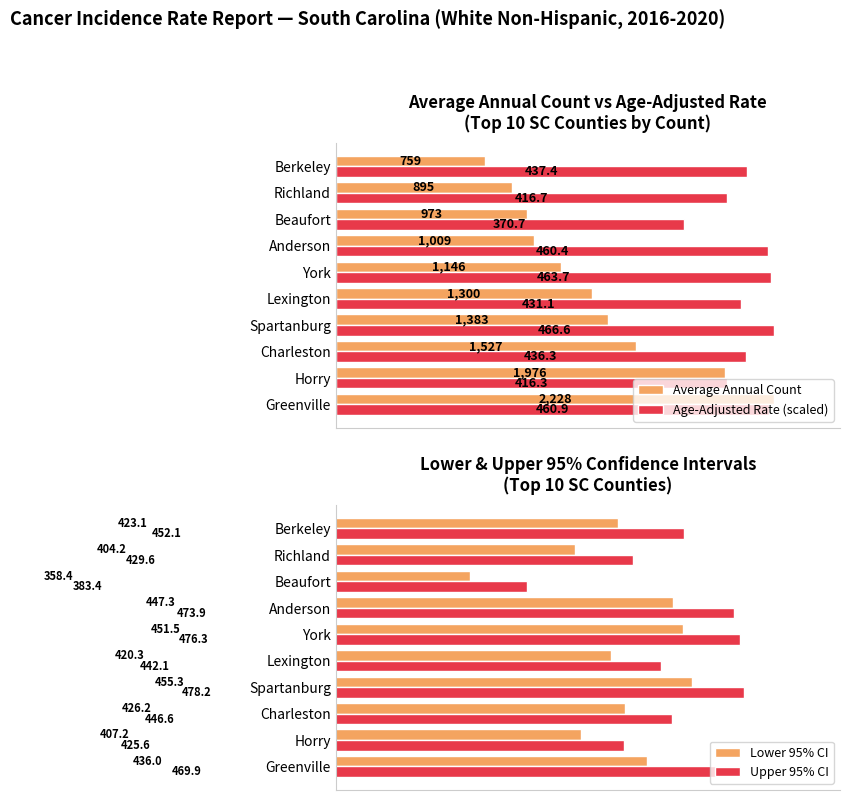

Which category has the highest value in the Age-Adjusted Rate (scaled) series?

Spartanburg